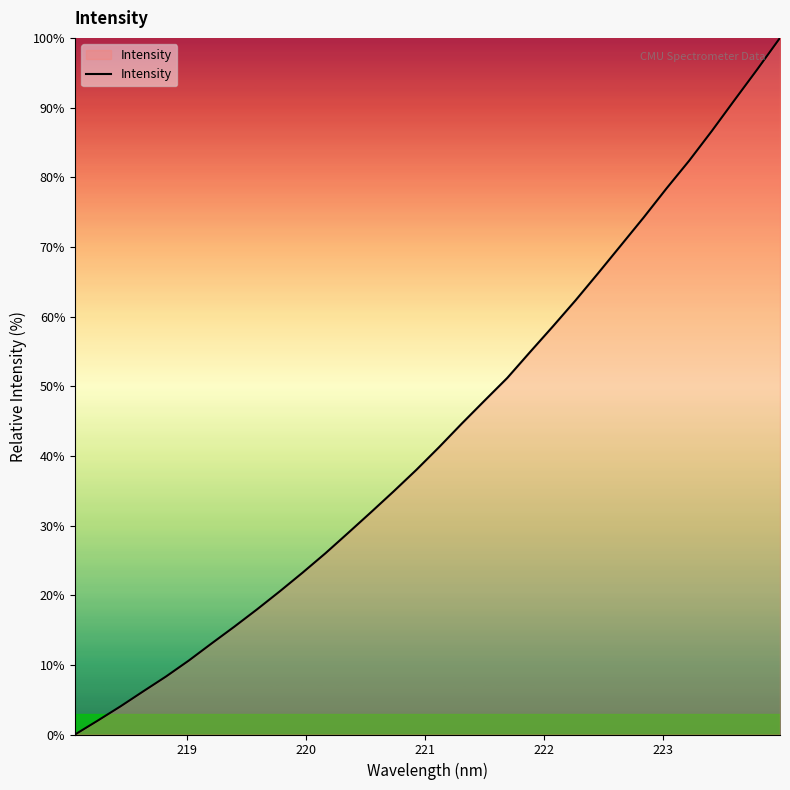

What is the difference between the maximum and minimum values?

100.0